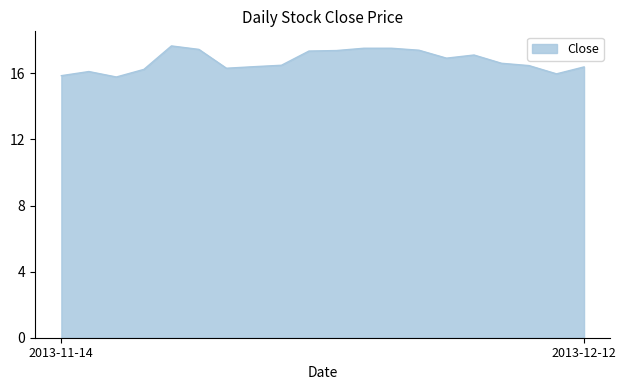

What is the difference between the maximum and minimum values?

1.9